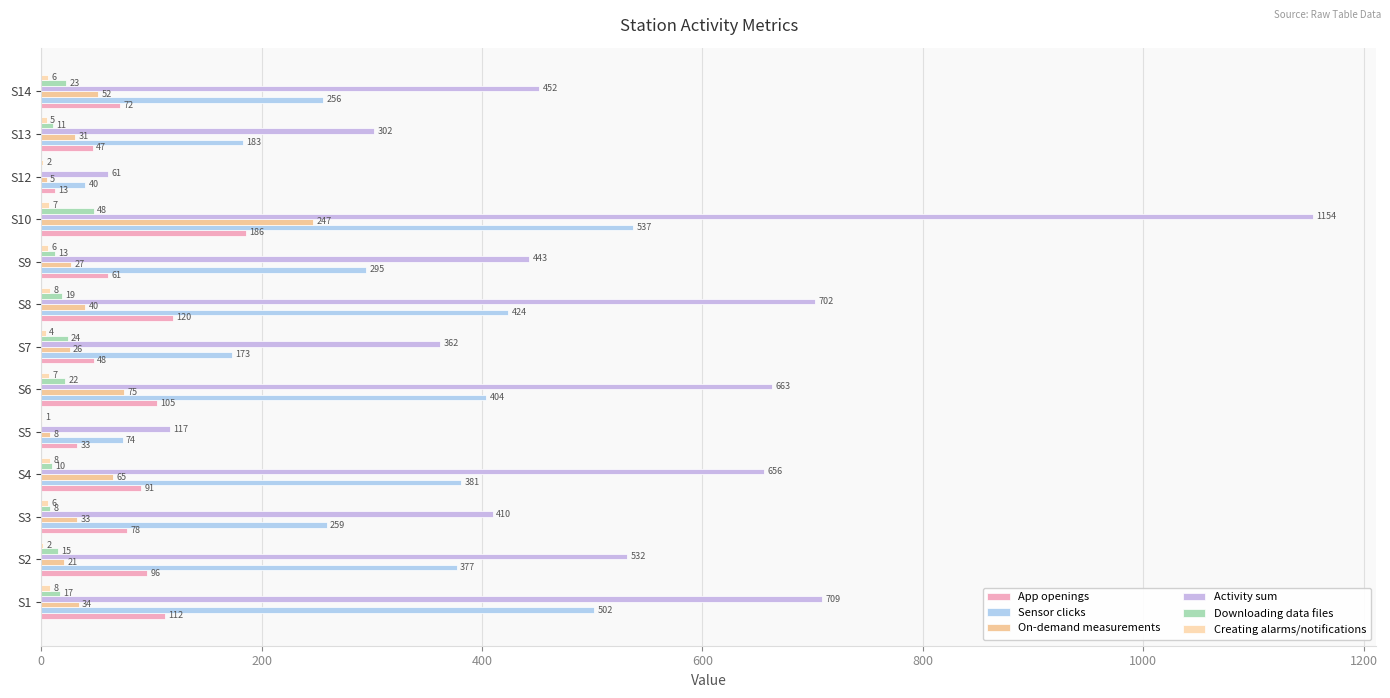

Reading left to right, what are all the values shown in this chart?

App openings: 112	96	78	91	33	105	48	120	61	186	13	47	72
Sensor clicks: 502	377	259	381	74	404	173	424	295	537	40	183	256
On-demand measurements: 34	21	33	65	8	75	26	40	27	247	5	31	52
Activity sum: 709	532	410	656	117	663	362	702	443	1154	61	302	452
Downloading data files: 17	15	8	10	0	22	24	19	13	48	0	11	23
Creating alarms/notifications: 8	2	6	8	1	7	4	8	6	7	2	5	6